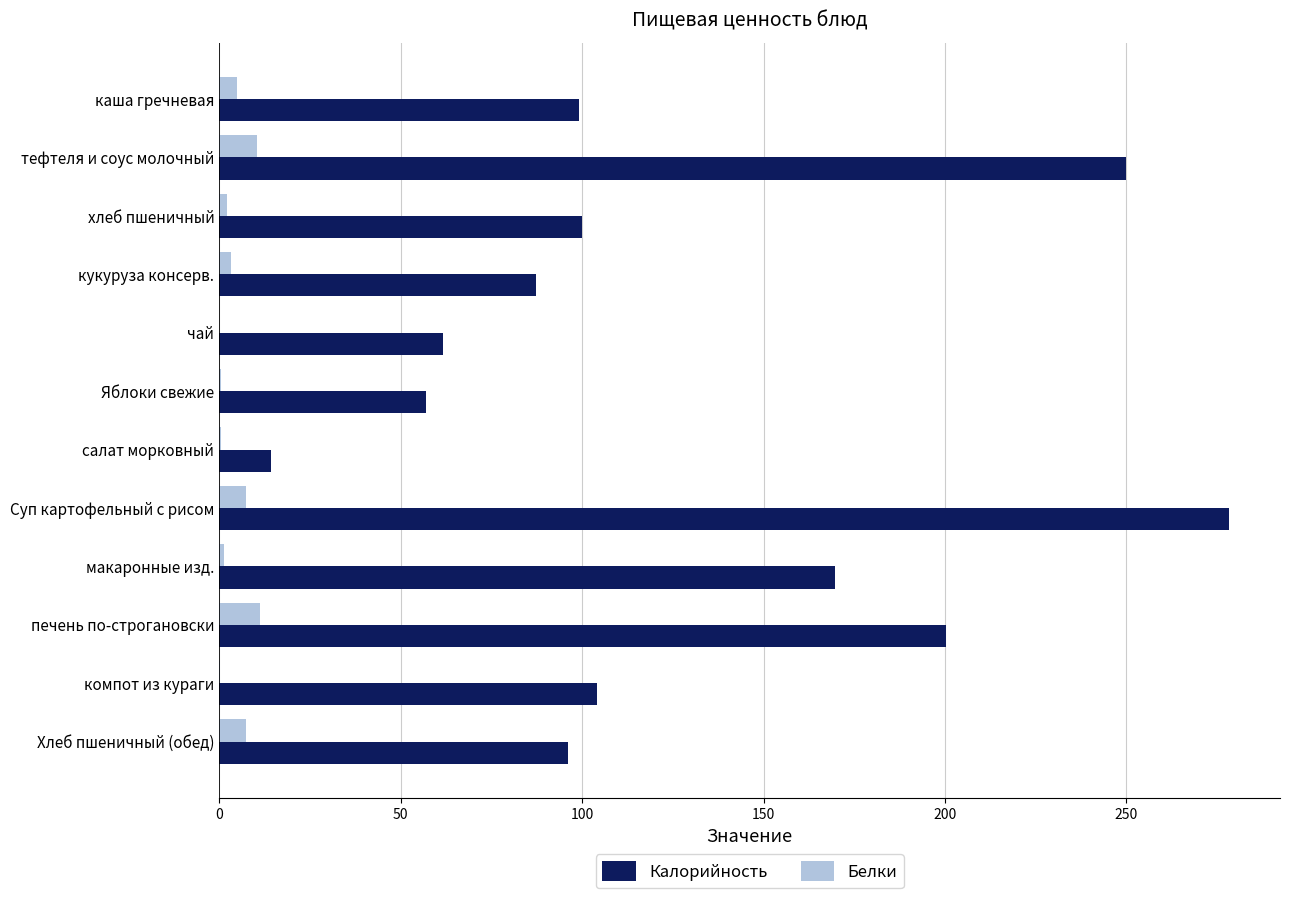

At which category is the sum across all series the highest?

Суп картофельный с рисом